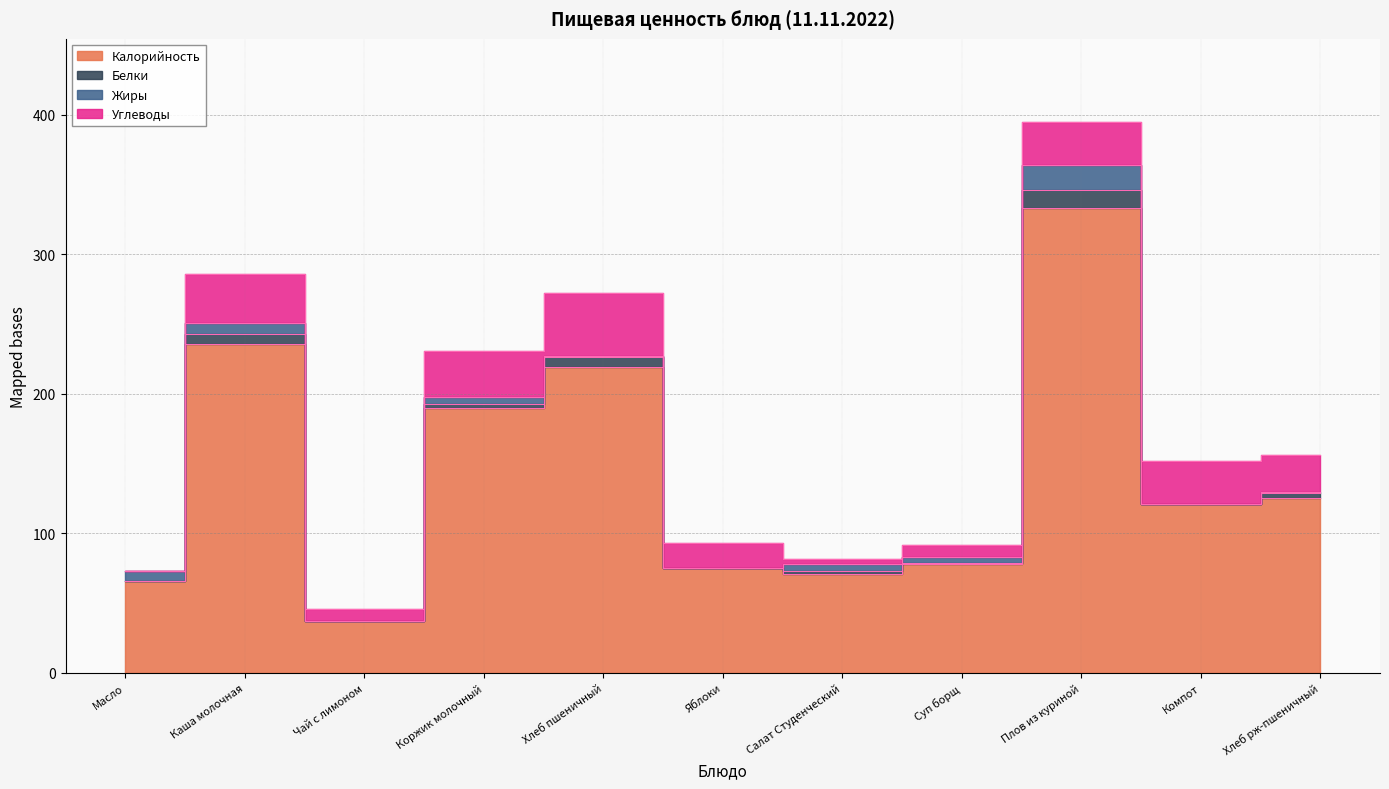

At which label is Белки closest to 6?

Каша молочная